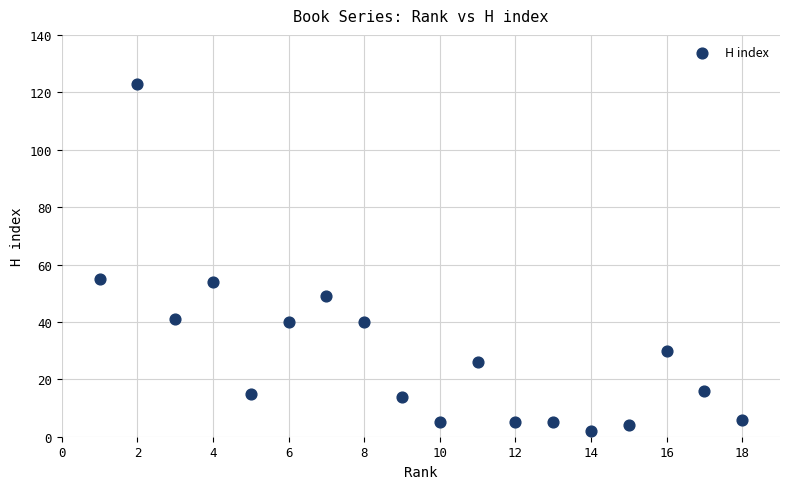

What is the range of X values (max minus min)?

17